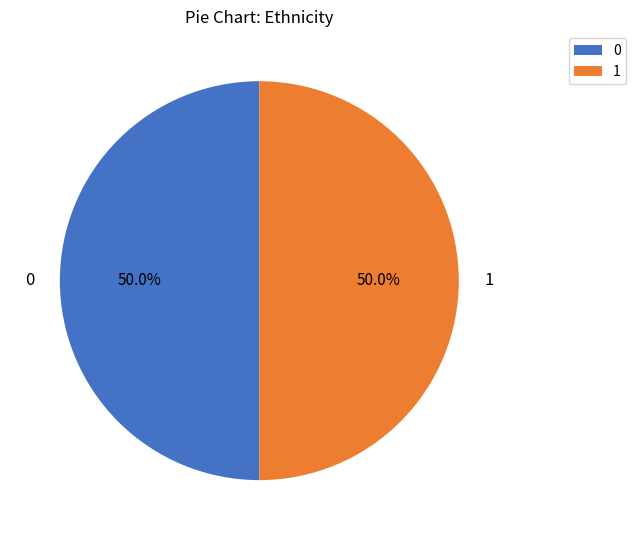

Is the sum of 1 and 0 greater than half?

Yes